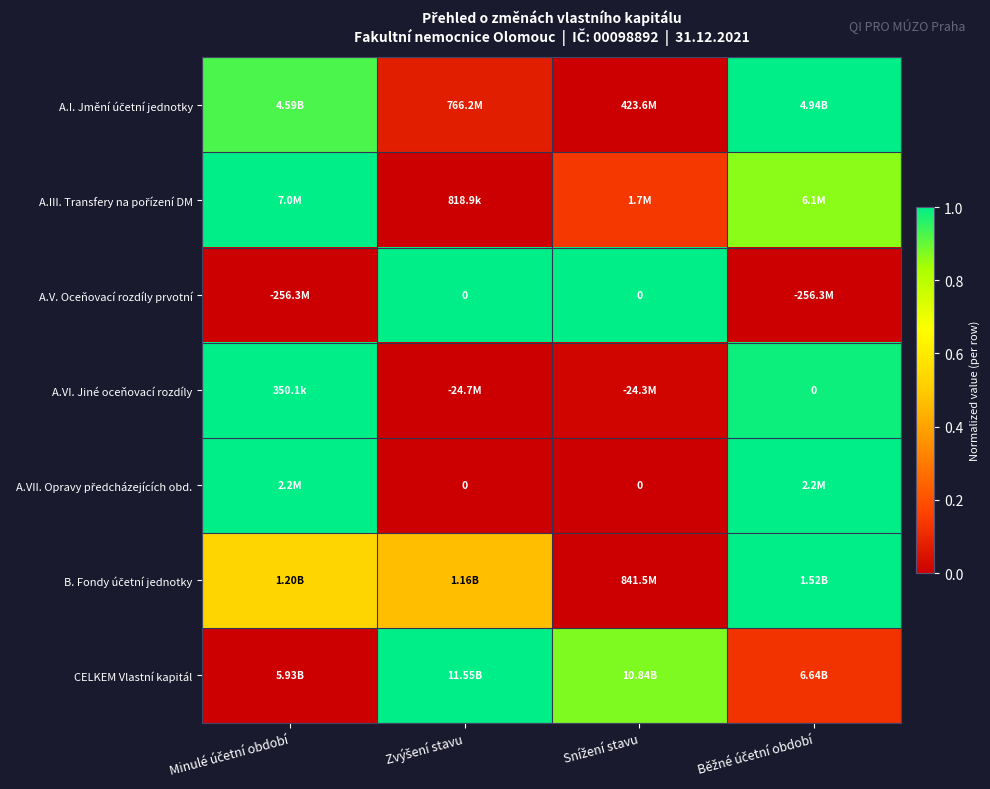

Which series has the largest total across all categories?

CELKEM Vlastní kapitál